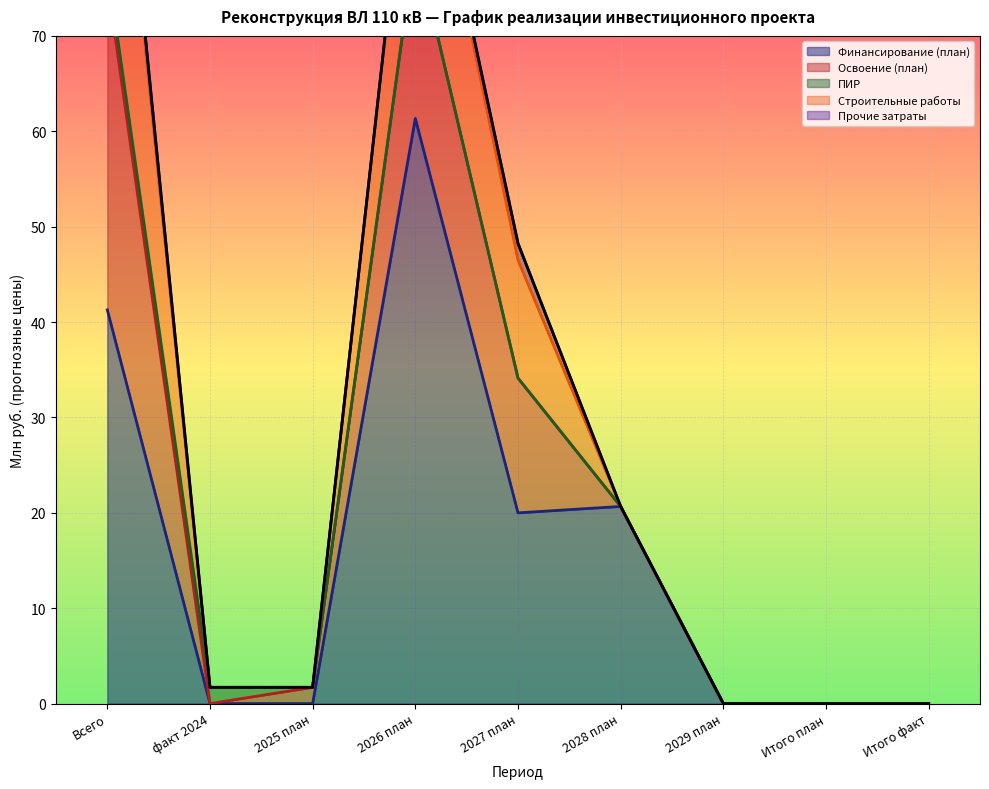

At which category does the chart reach its peak across all series?

2026 план